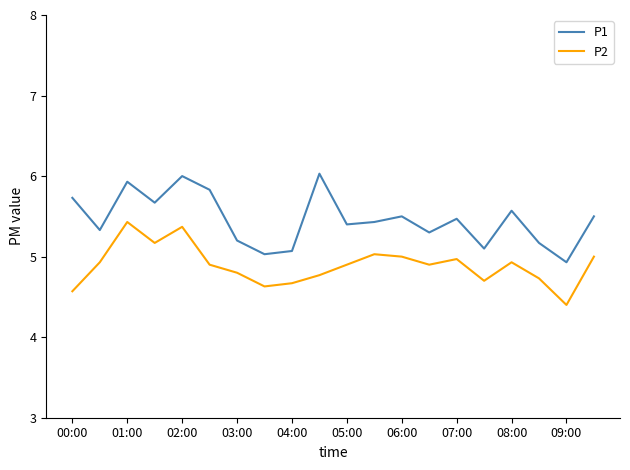

True or false: P2 and P1 intersect in this chart.

False